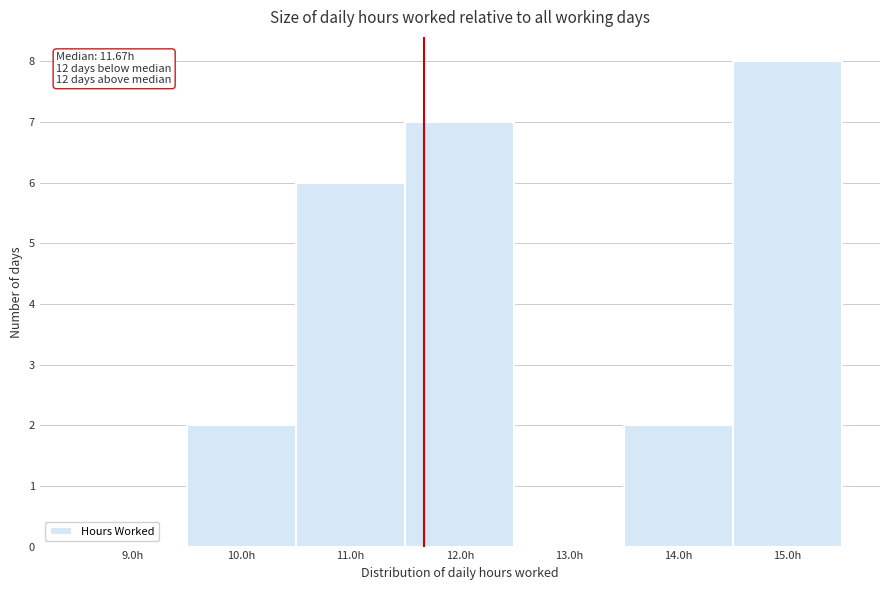

Which range on the x-axis has the tallest bar?

14.5 to 15.5